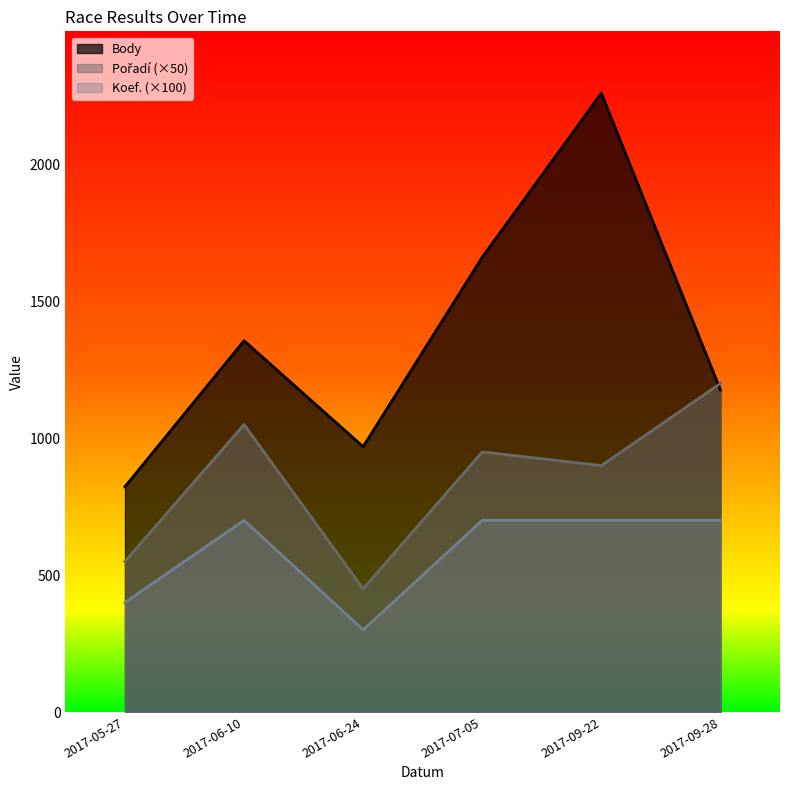

Reading right to left, what are all the values shown in this chart?

Body: 2017-09-28=1176	2017-09-22=2260	2017-07-05=1661	2017-06-24=969	2017-06-10=1356	2017-05-27=823
Pořadí: 2017-09-28=1200	2017-09-22=900	2017-07-05=950	2017-06-24=450	2017-06-10=1050	2017-05-27=550
Koef.: 2017-09-28=700	2017-09-22=700	2017-07-05=700	2017-06-24=300	2017-06-10=700	2017-05-27=400